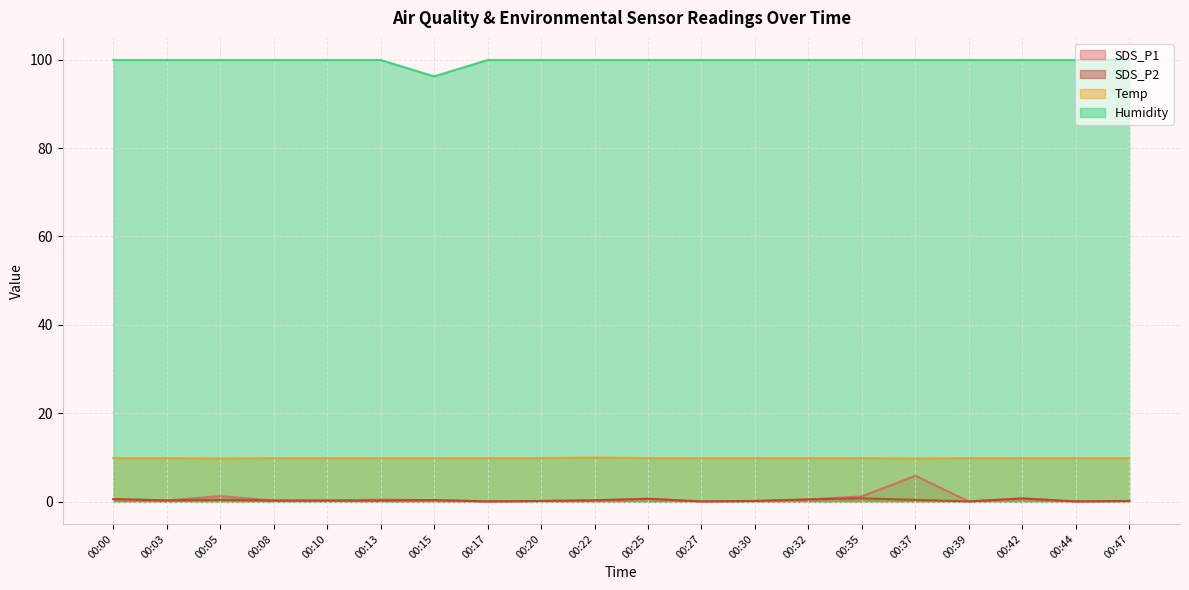

List the series in order of their peak value, highest first.

Humidity, Temp, SDS_P1, SDS_P2